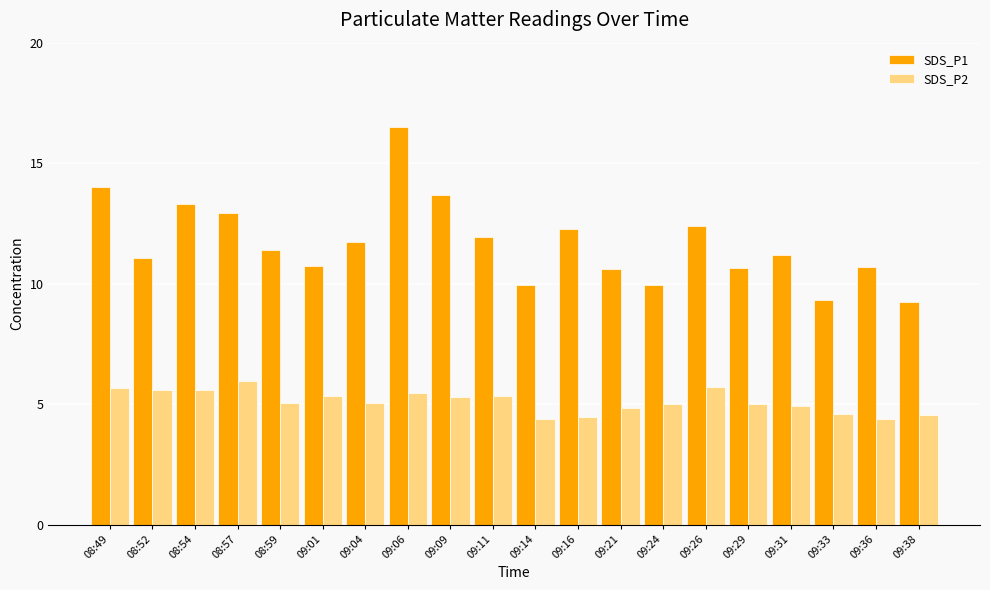

What value does the SDS_P1 series have at 09:01?

10.8